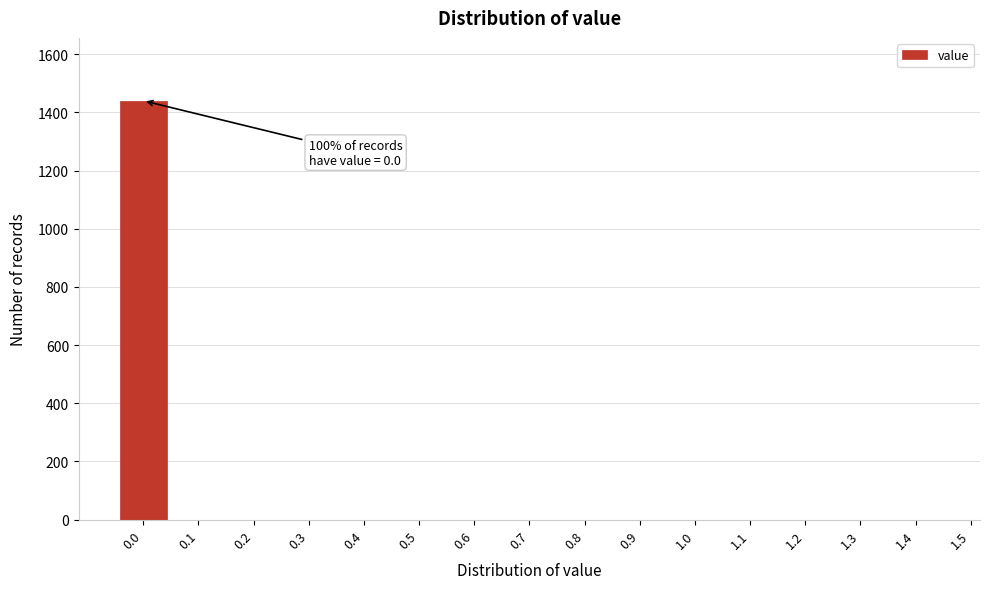

Reading right to left, extract all data points from this chart.

1.4=0	1.3=0	1.2=0	1.1=0	1.0=0	0.9=0	0.8=0	0.7=0	0.6=0	0.5=0	0.4=0	0.3=0	0.2=0	0.1=0	0.0=1440